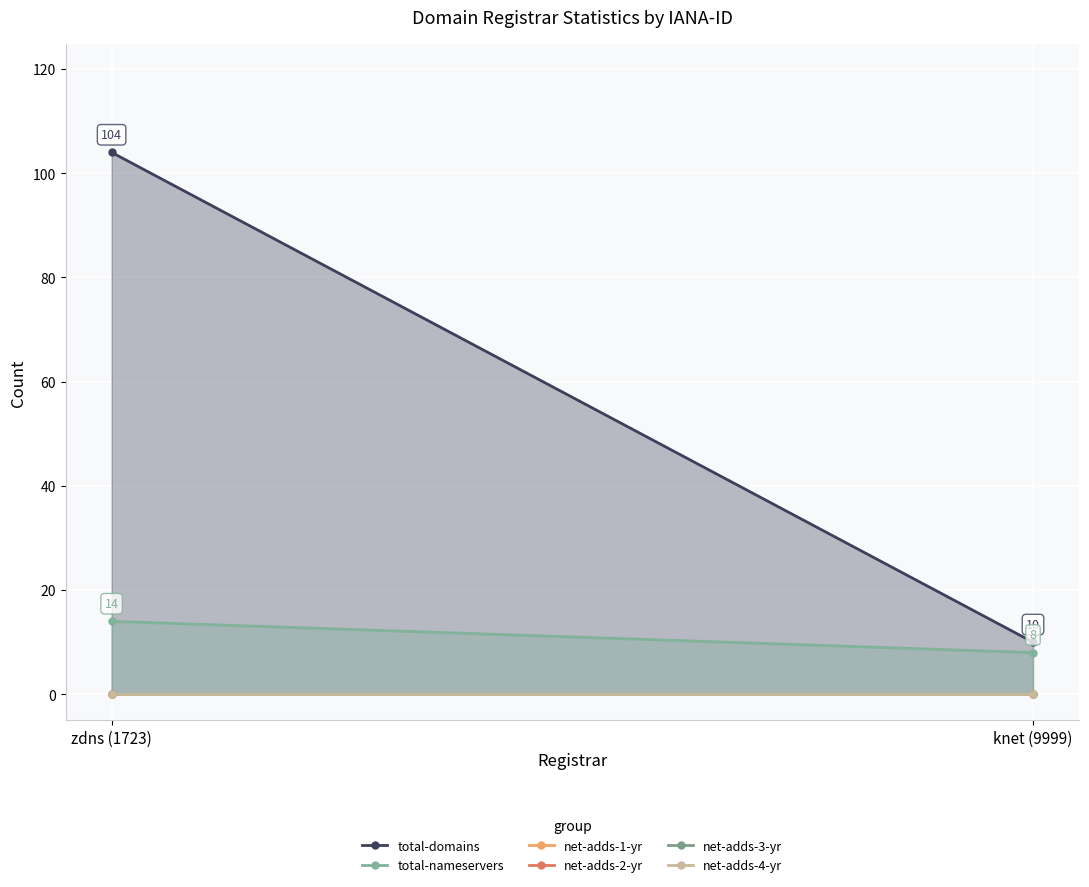

Between zdns (1723) and knet (9999), which series saw the biggest shift?

total-domains